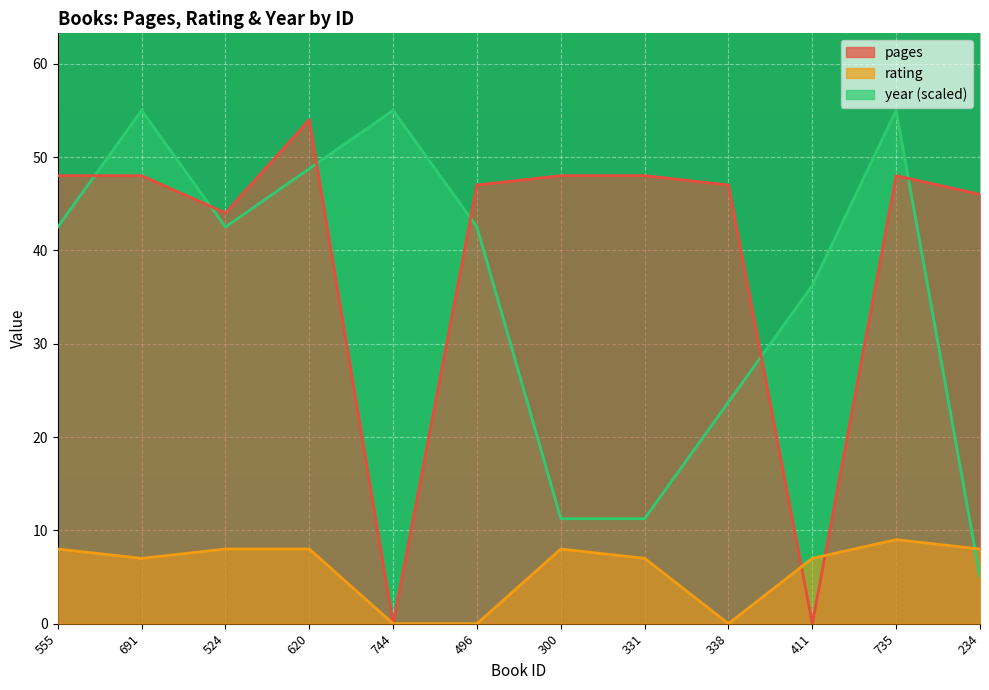

Which series ends up on top after the final intersection of pages and rating?

pages